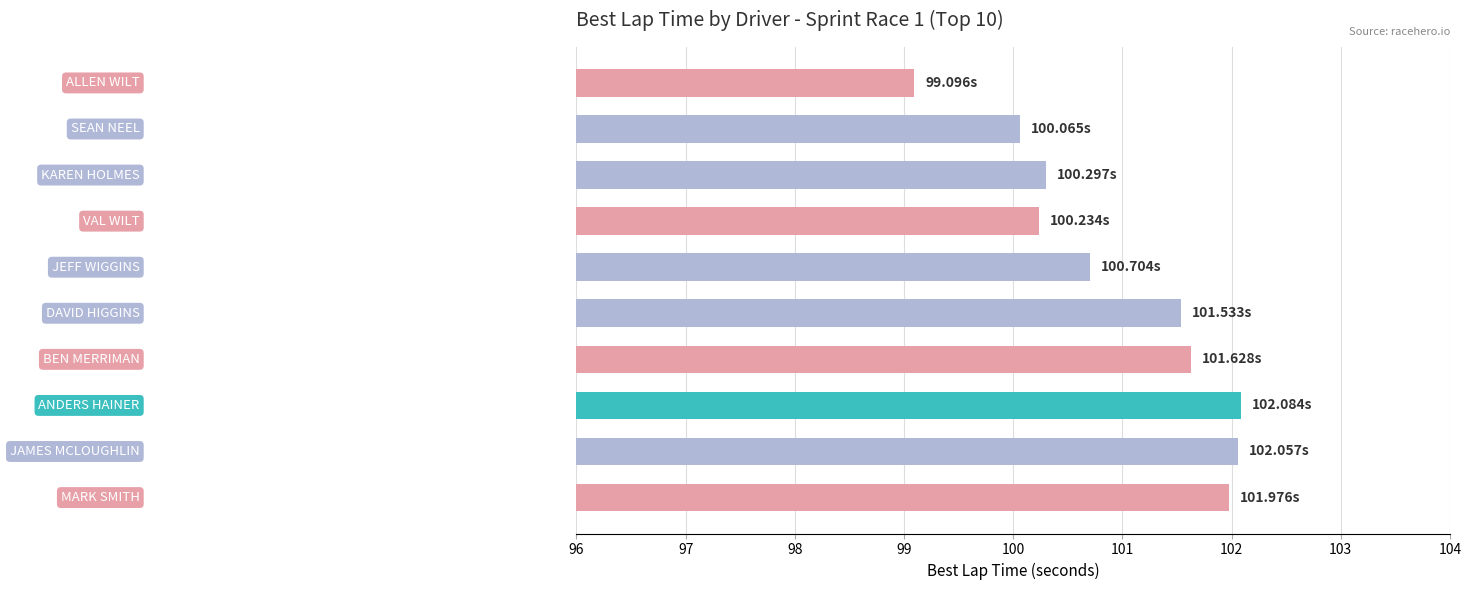

What is the sum of all values?

1009.7